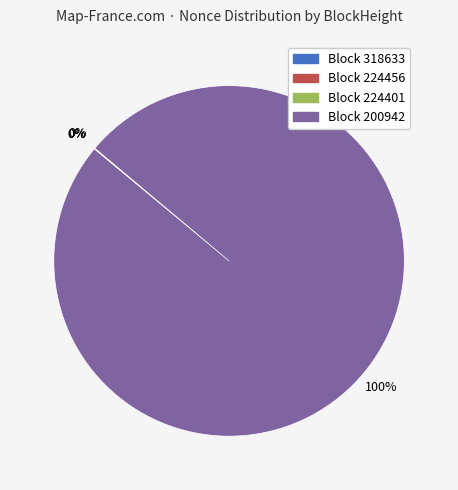

Is there a majority slice in this chart?

Yes